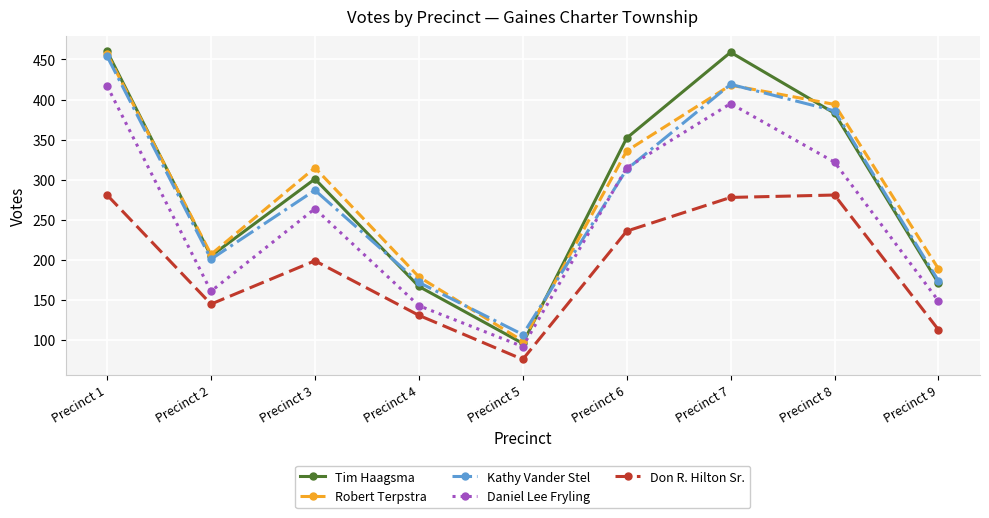

What are all the series names shown in the legend?

Tim Haagsma, Robert Terpstra, Kathy Vander Stel, Daniel Lee Fryling, Don R. Hilton Sr.